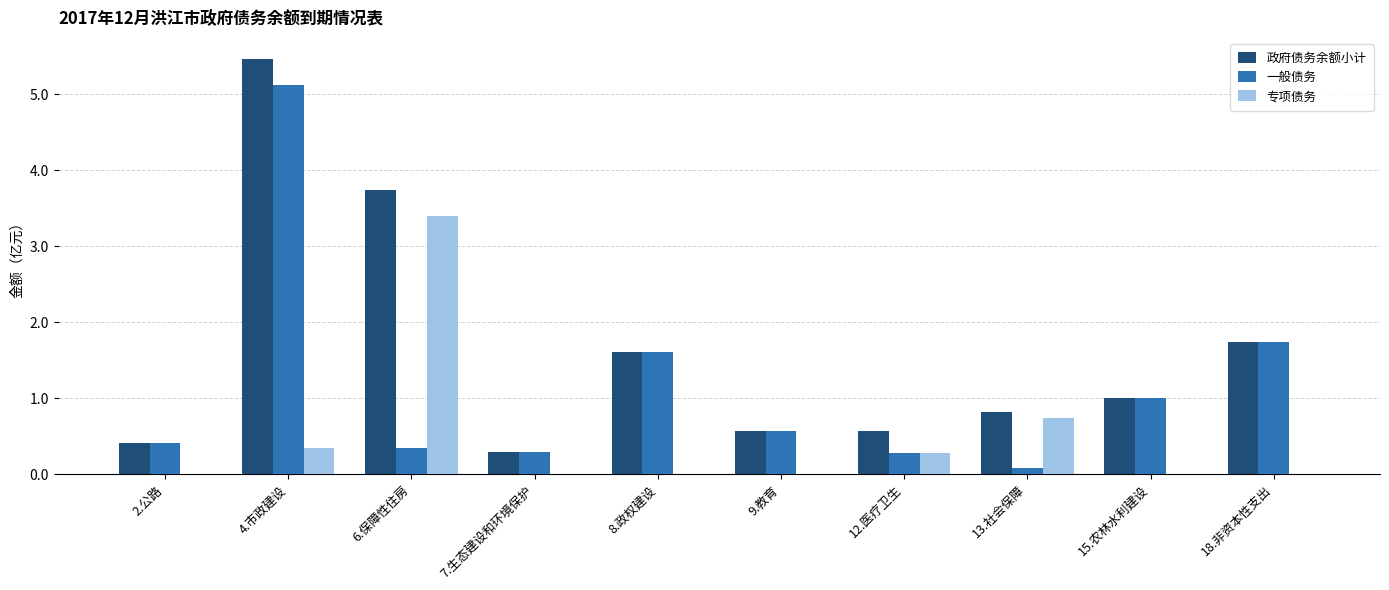

Reading right to left, what are all the values shown in this chart?

政府债务余额小计: 1.7	1.0	0.8	0.6	0.6	1.6	0.3	3.7	5.5	0.4
一般债务: 1.7	1.0	0.1	0.3	0.6	1.6	0.3	0.3	5.1	0.4
专项债务: 0.0	0.0	0.7	0.3	0.0	0.0	0.0	3.4	0.3	0.0